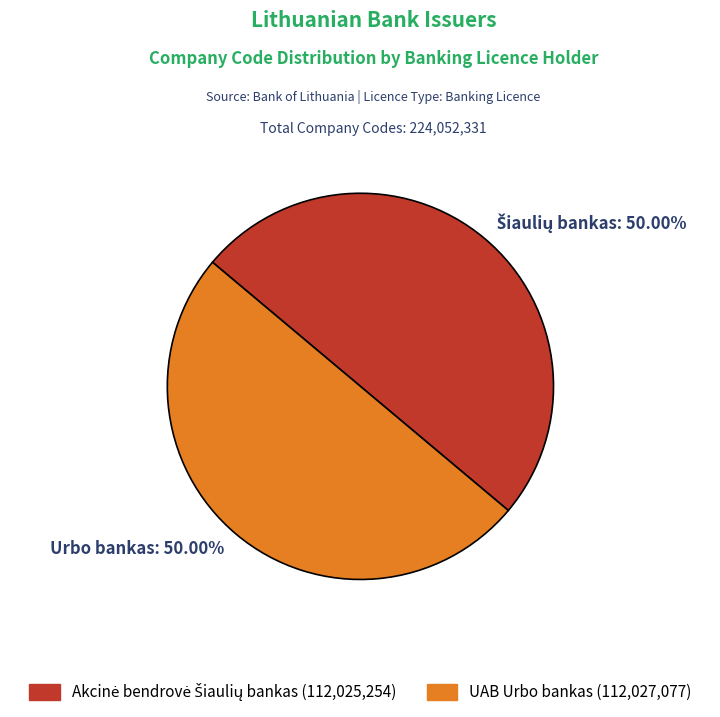

Which slice is the smallest?

Akcinė bendrovė Šiaulių bankas